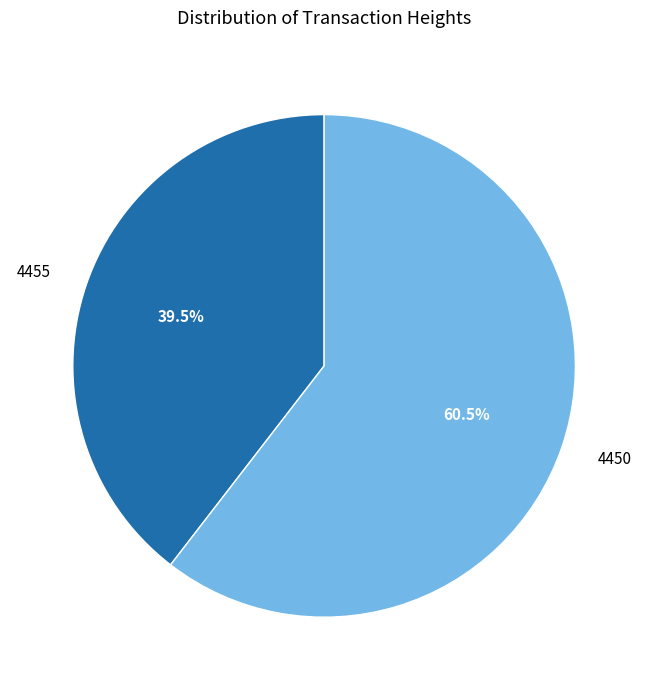

How many segments does this pie chart have?

2